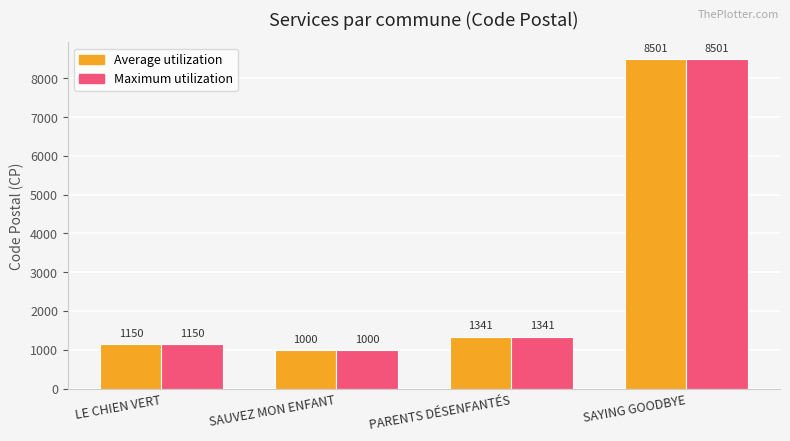

Reading left to right, what are all the values shown in this chart?

Average utilization: 1150	1000	1341	8501
Maximum utilization: 1150	1000	1341	8501